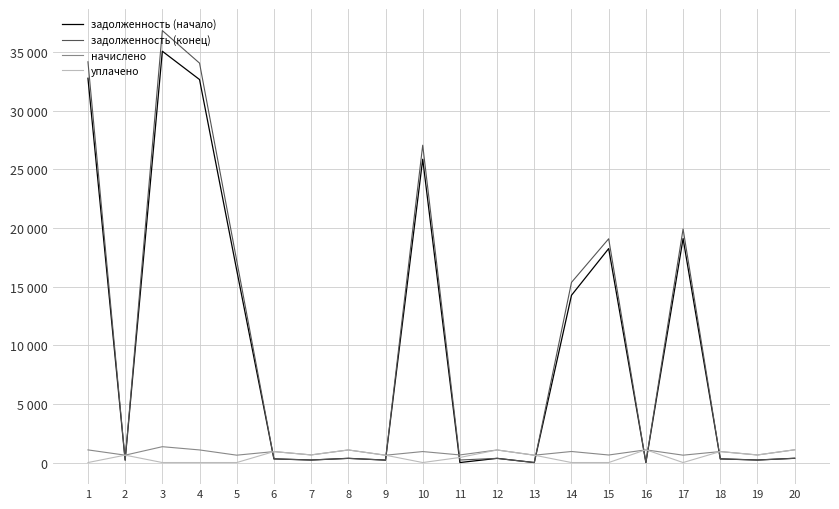

How many interior local peaks does the начислено series have?

8